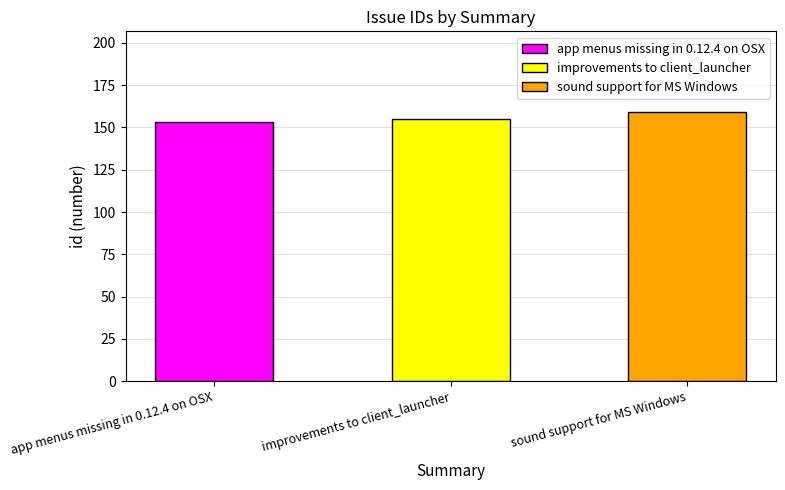

How many bars are there in total?

3